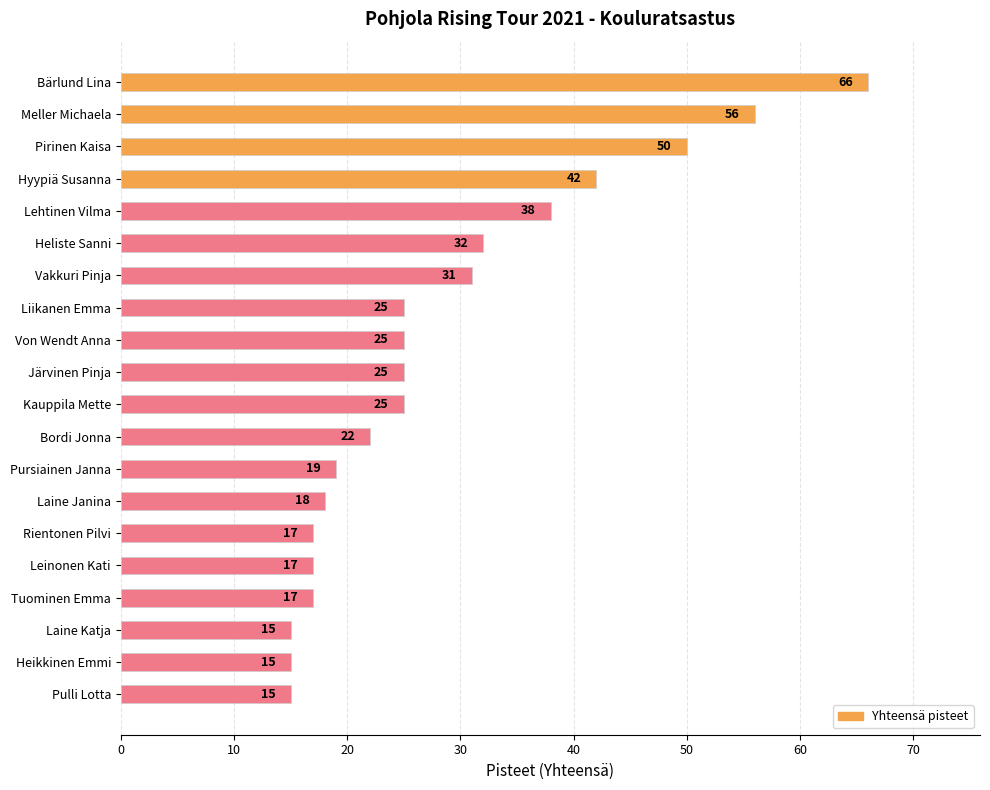

What is the approximate value at Lehtinen Vilma, to the nearest 10?

40